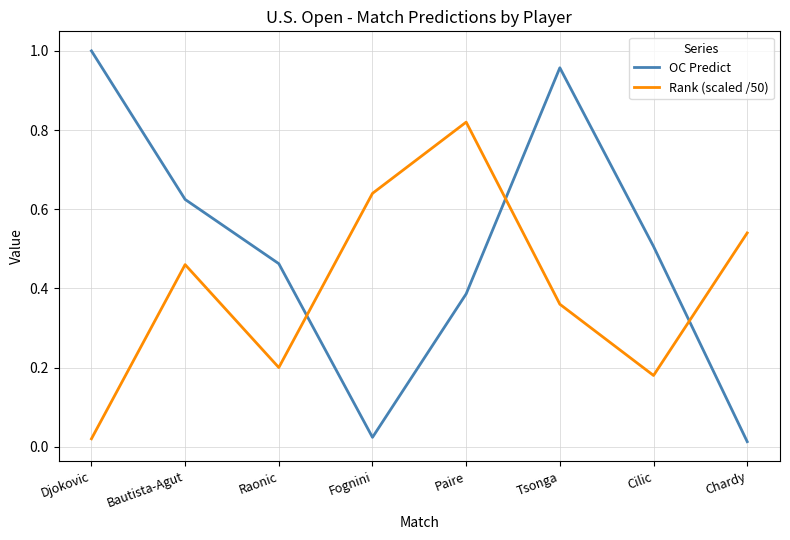

What are all the series names shown in the legend?

OC Predict, Rank (scaled /50)